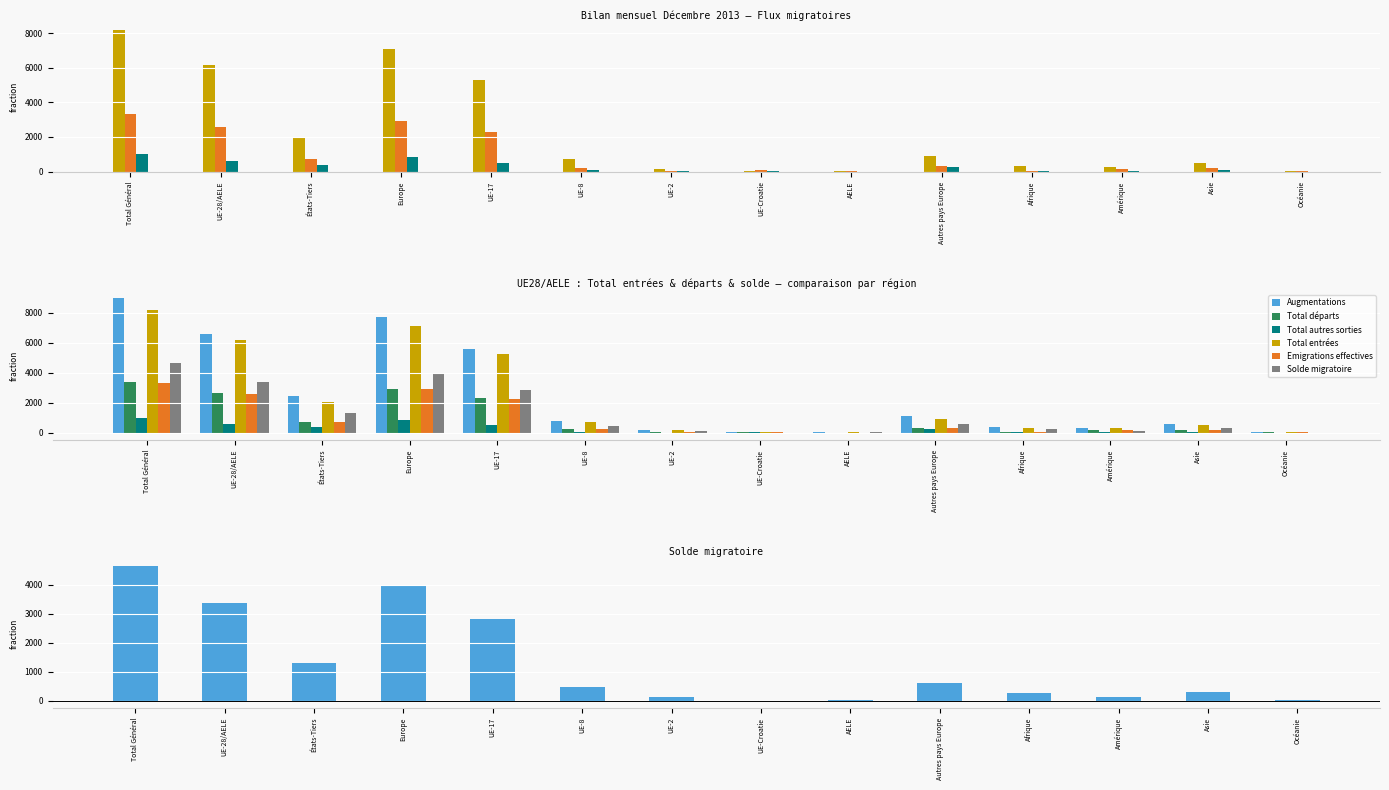

What are all the series names shown in the legend?

Total entrées, Emigrations effectives, Total autres sorties, Augmentations, Total départs, Solde migratoire